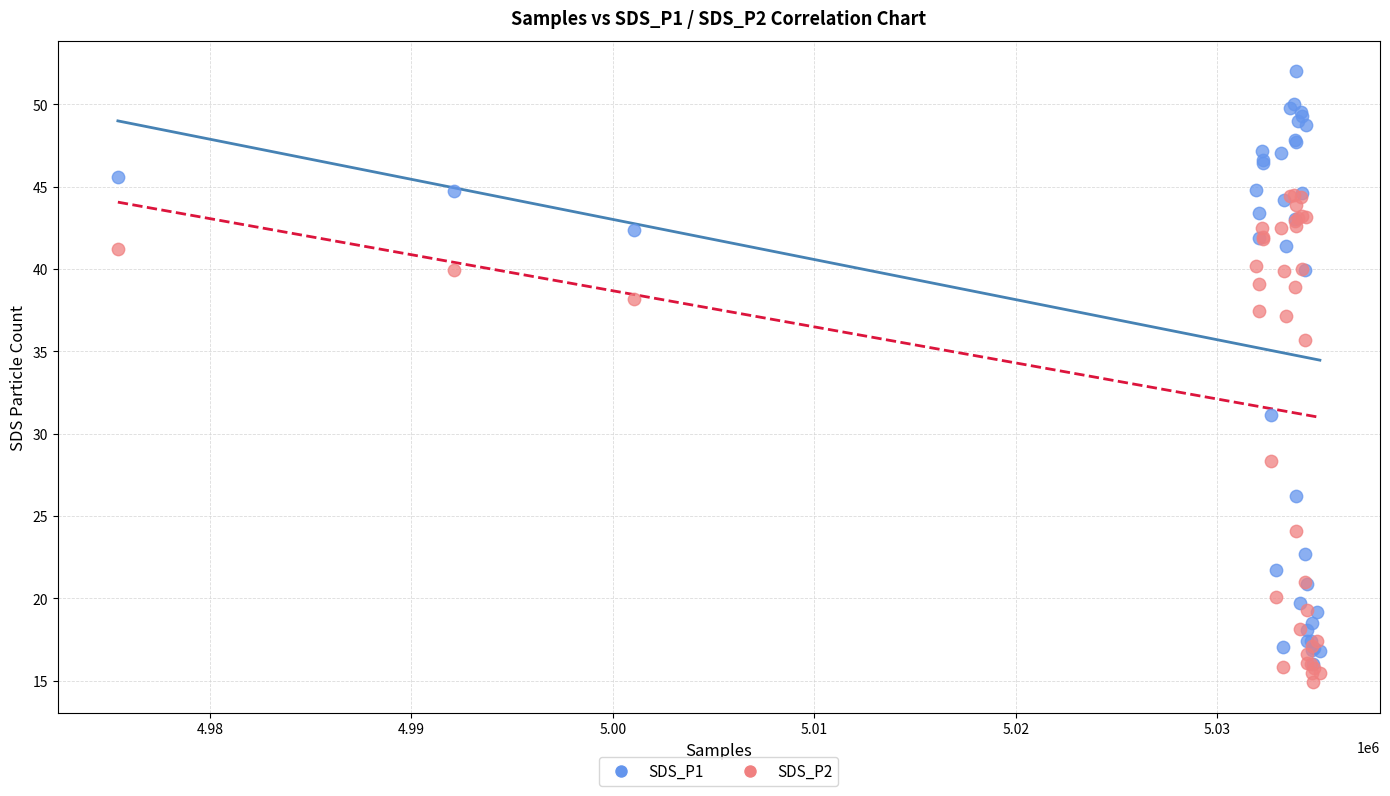

Across all series, what Y value is closest to 33?

31.2